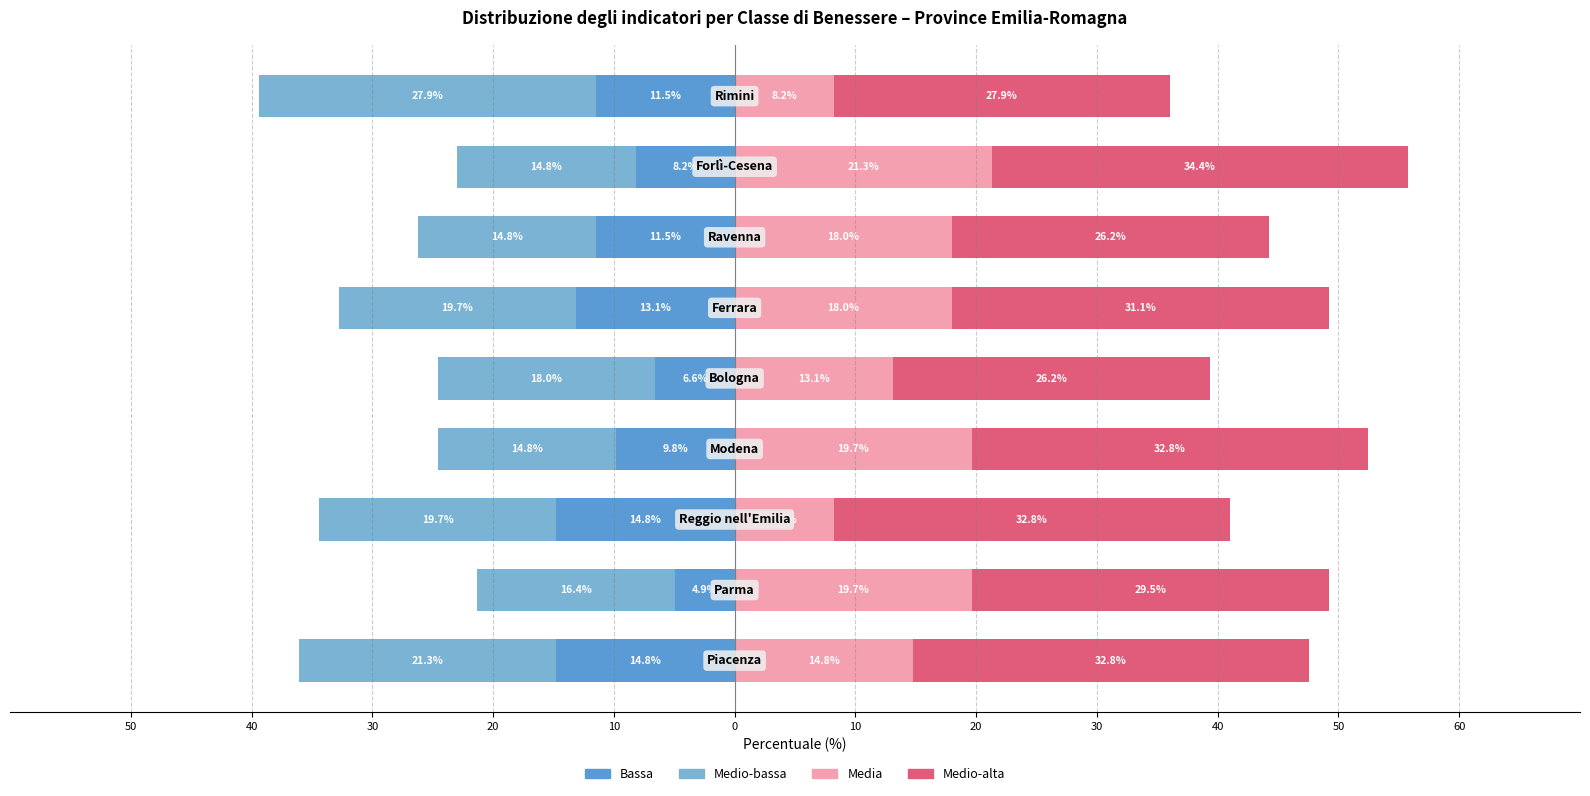

How many data points in Bassa are less than -11?

5